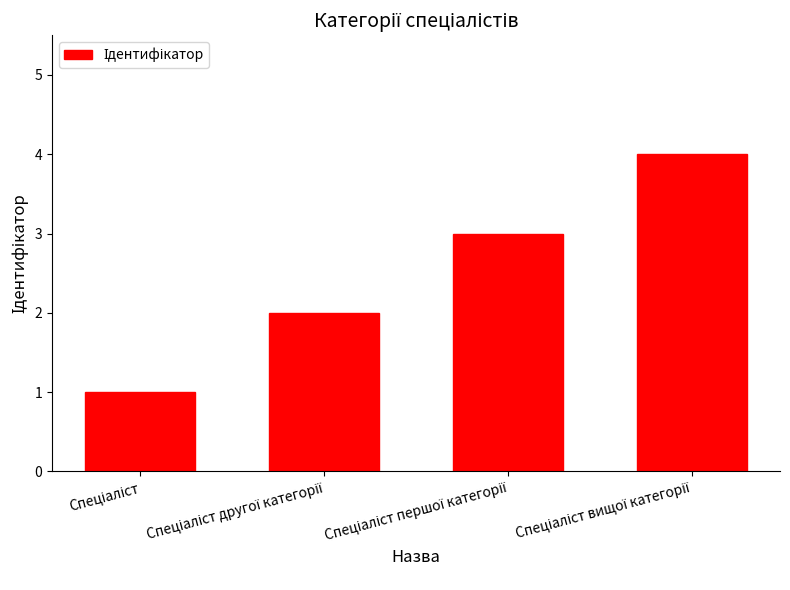

What is the greatest value displayed?

4